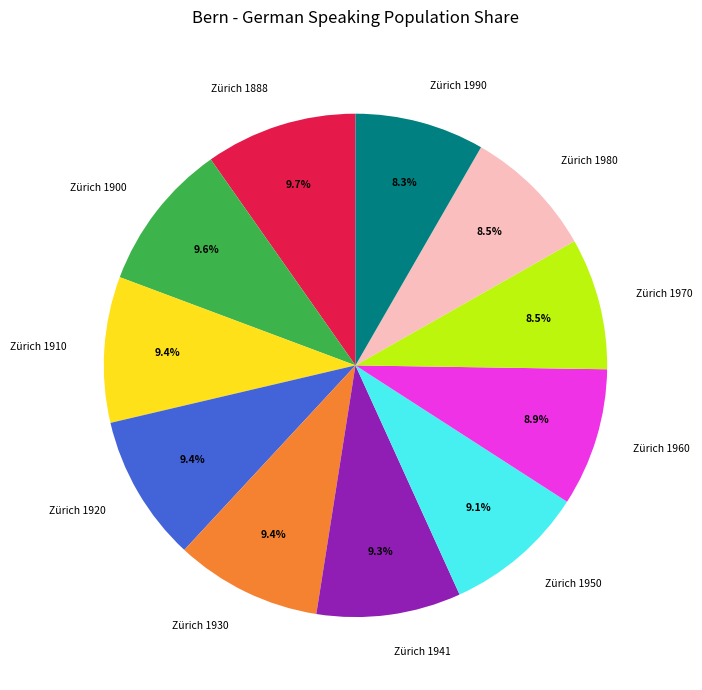

The Zürich 1941 slice represents 9% of the pie. True or false?

True